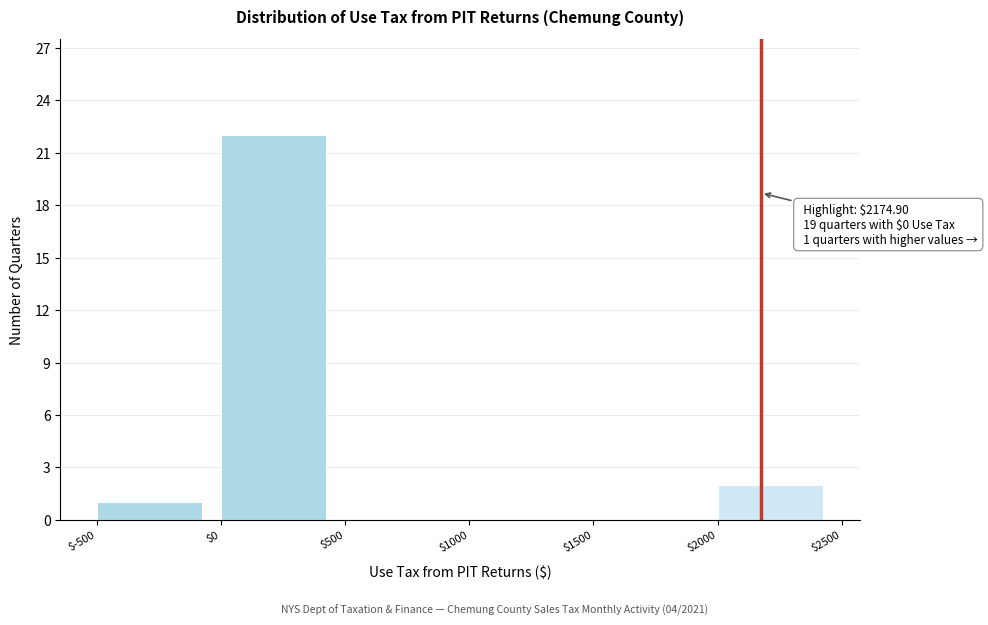

Which range on the x-axis has the tallest bar?

$0 to $500